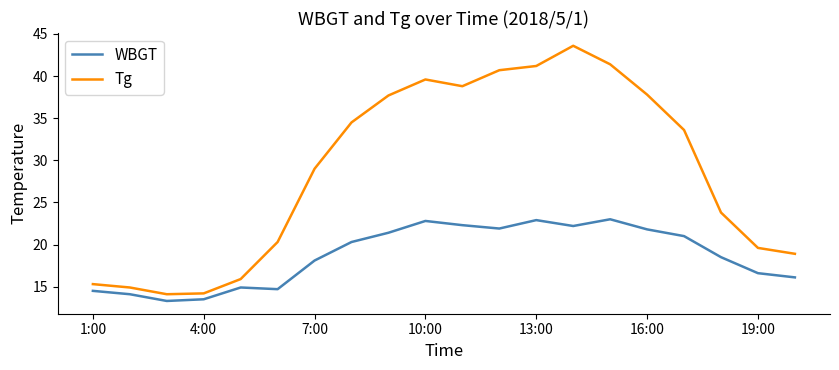

Which series has the largest range (max minus min)?

Tg